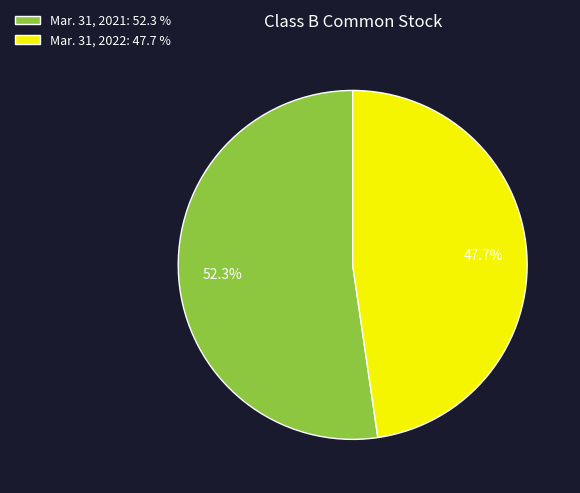

To the nearest percent, what is the difference between the Mar. 31, 2022 and Mar. 31, 2021 slice percentages?

5%